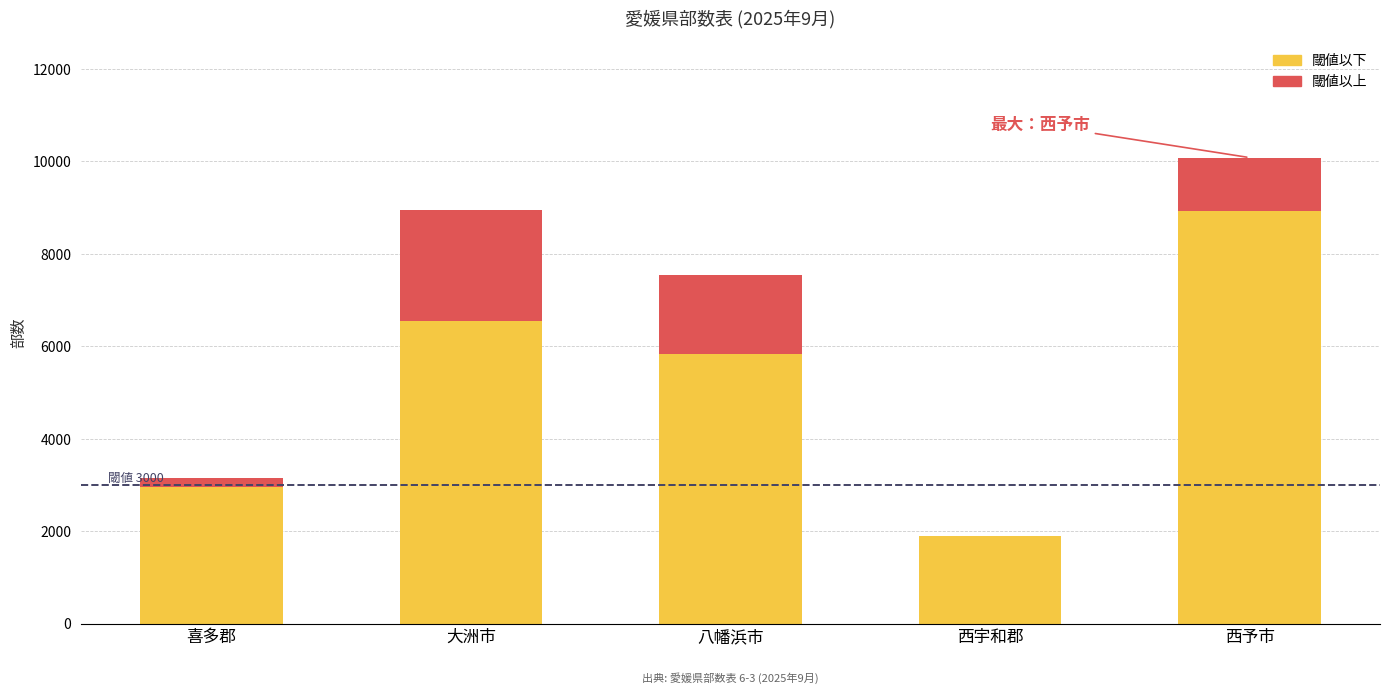

At how many categories does at least one series exceed 6052?

2